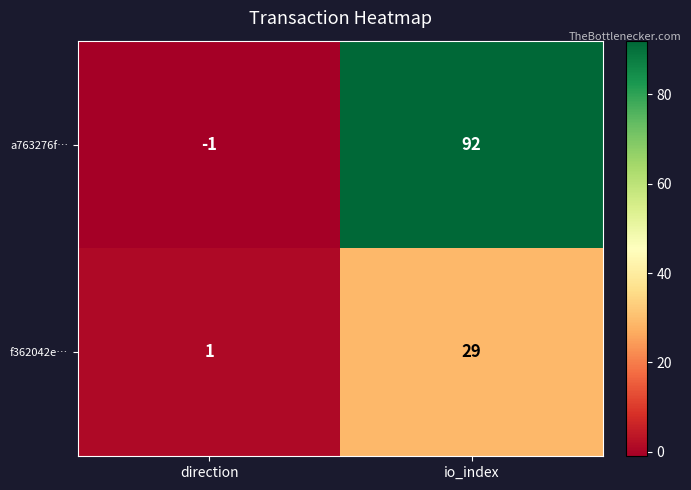

Is the value of a763276f… at direction greater than the value of f362042e… at io_index?

No